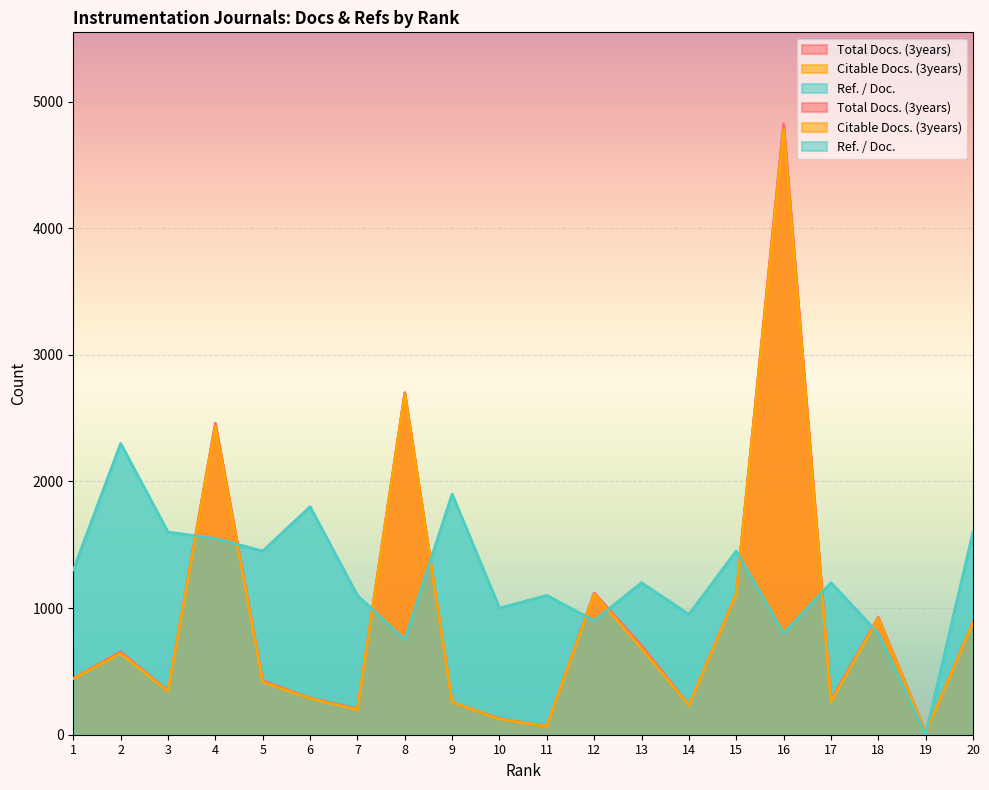

True or false: Citable Docs. (3years) and Total Docs. (3years) cross at least once.

False